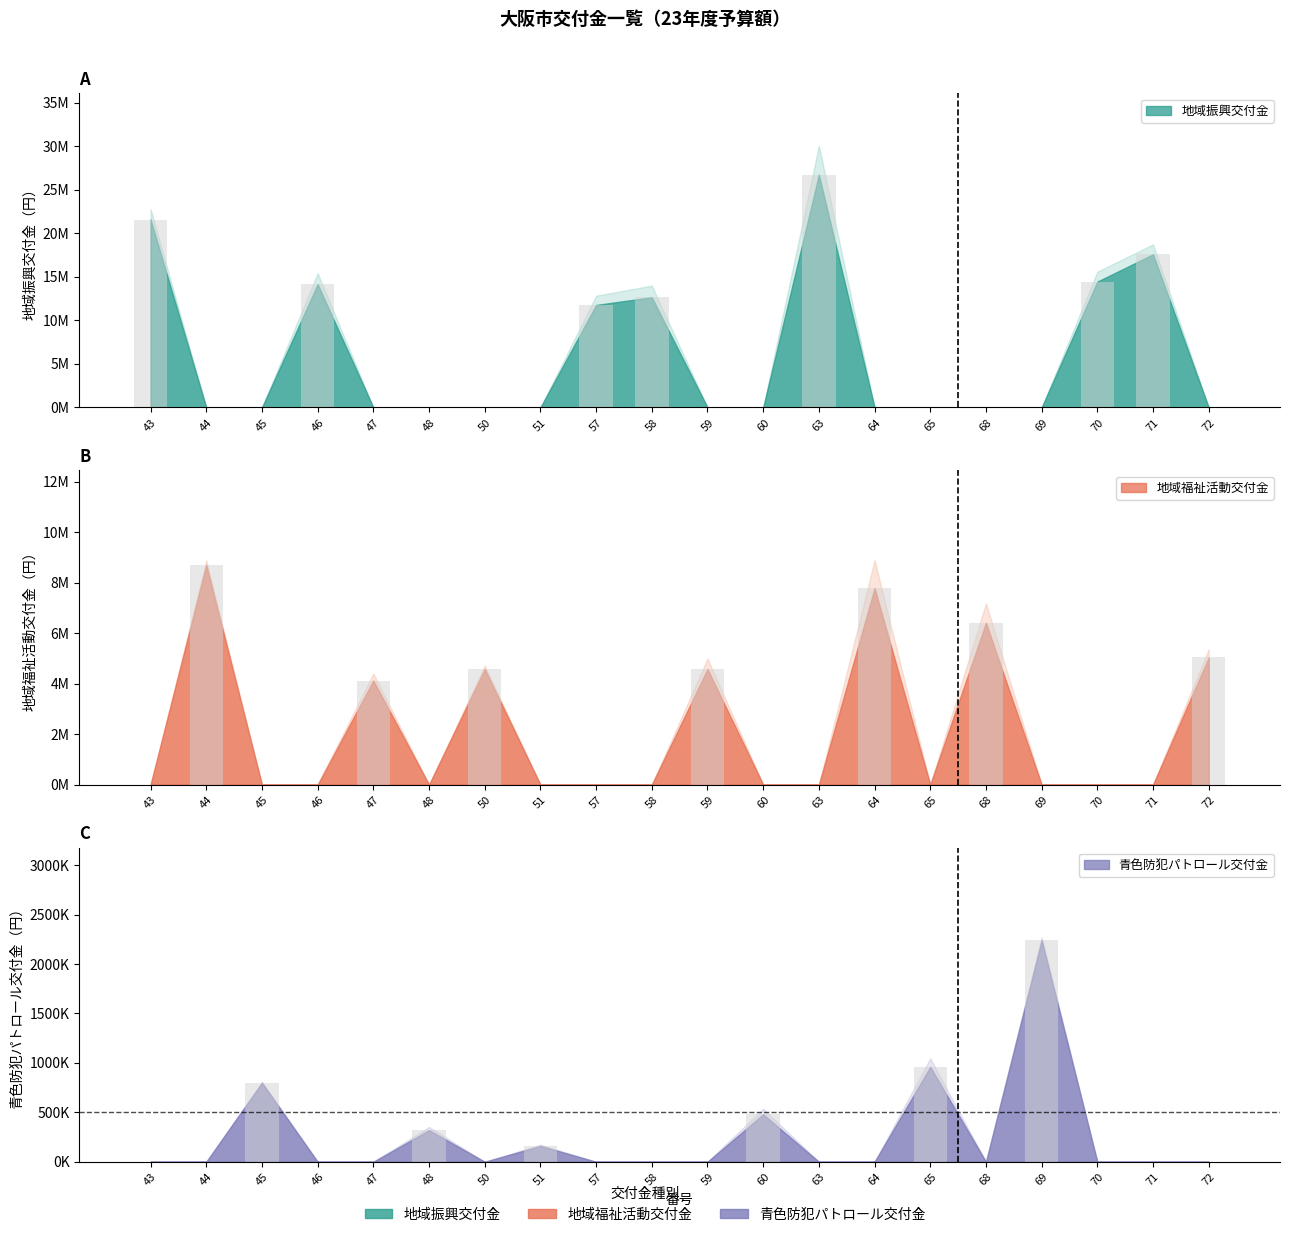

What are all the series names shown in the legend?

地域振興交付金, 地域福祉活動交付金, 青色防犯パトロール交付金